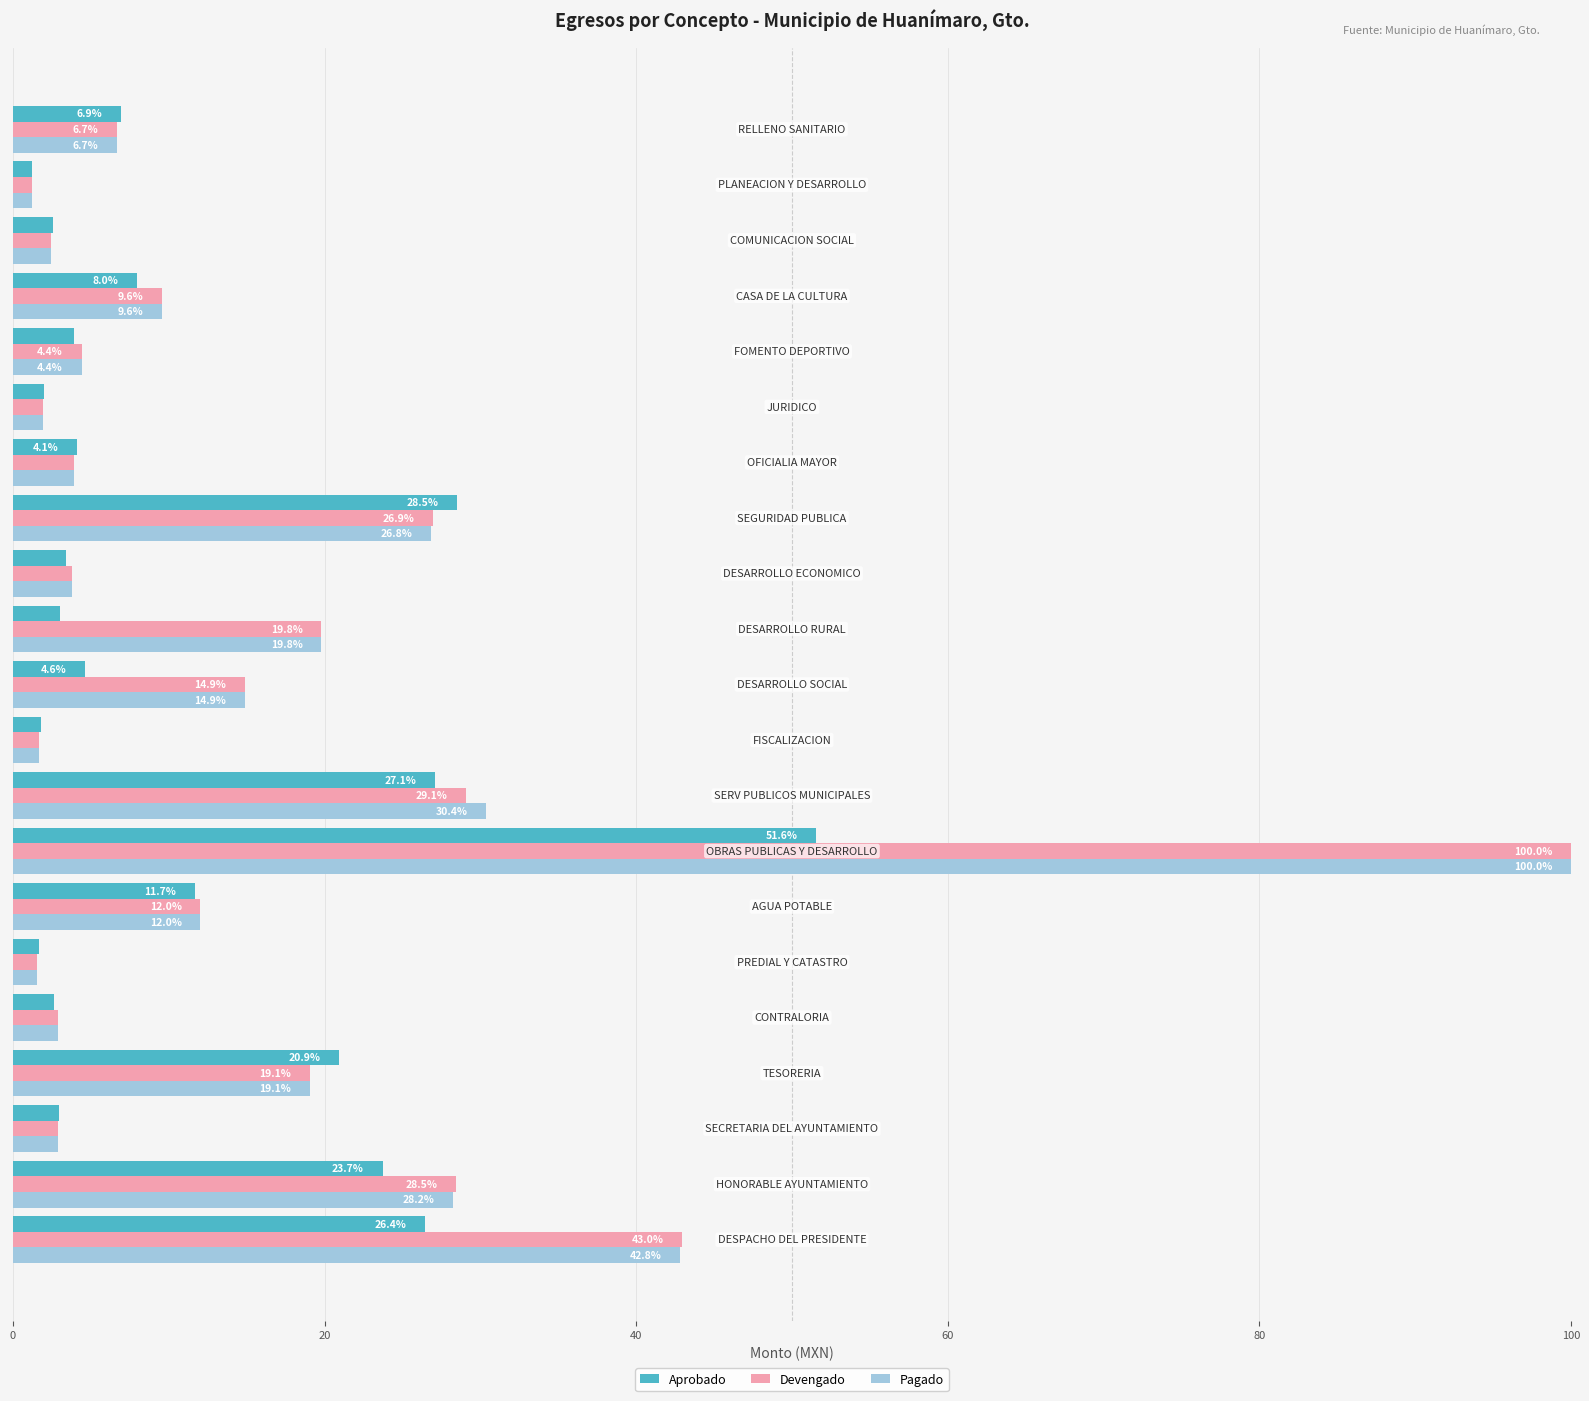

How many values in the Devengado series exceed 6?

11